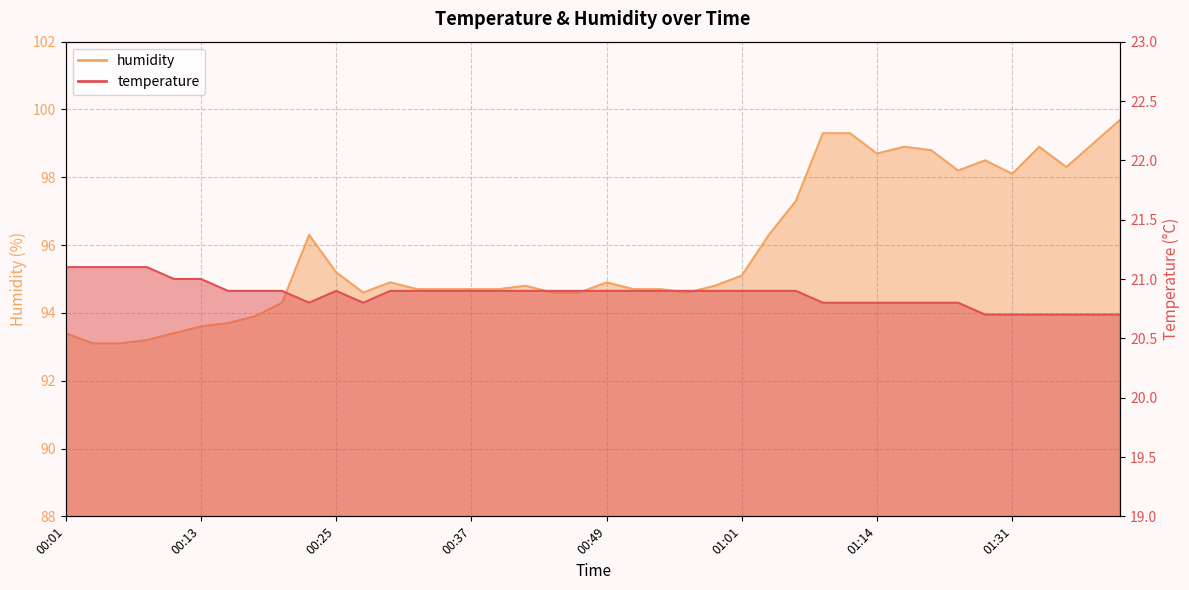

Which label corresponds to the largest value in the chart?

01:41